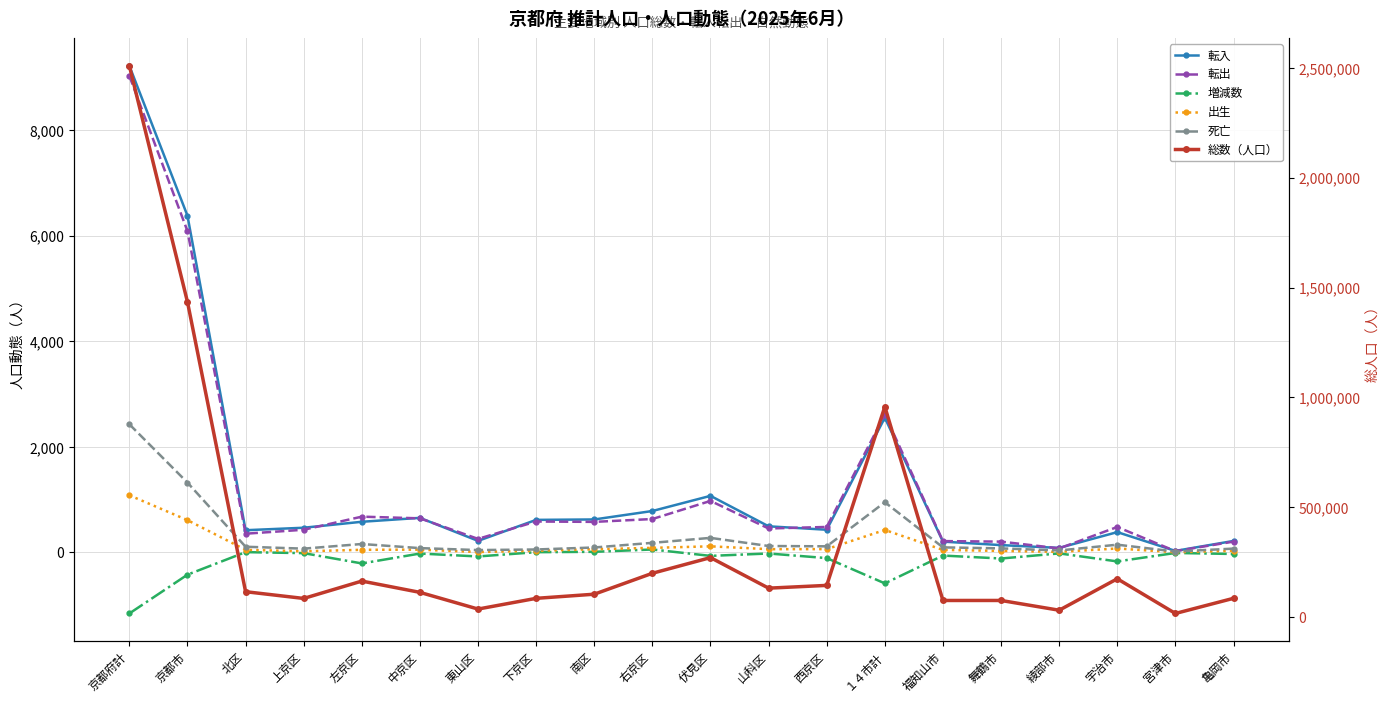

What is the label of the 19th point from the right?

京都市